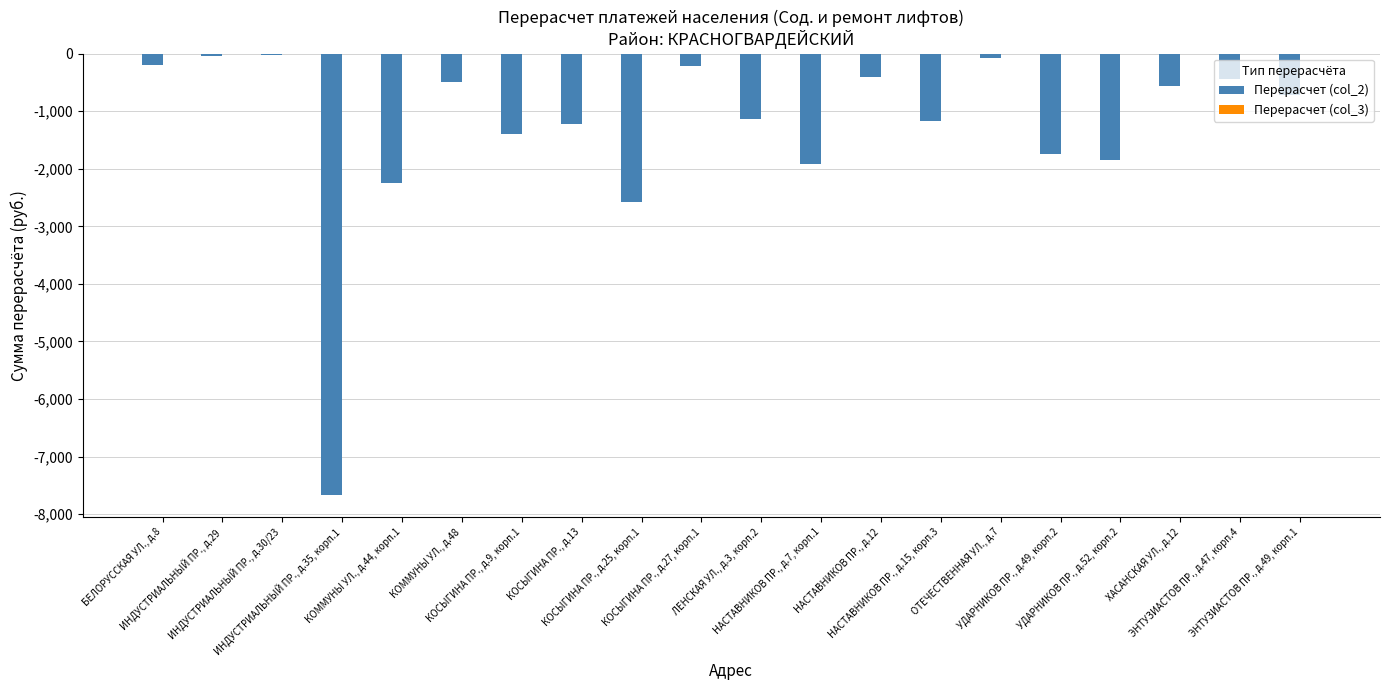

What is the label of the 2nd bar from the left?

ИНДУСТРИАЛЬНЫЙ ПР., д.29